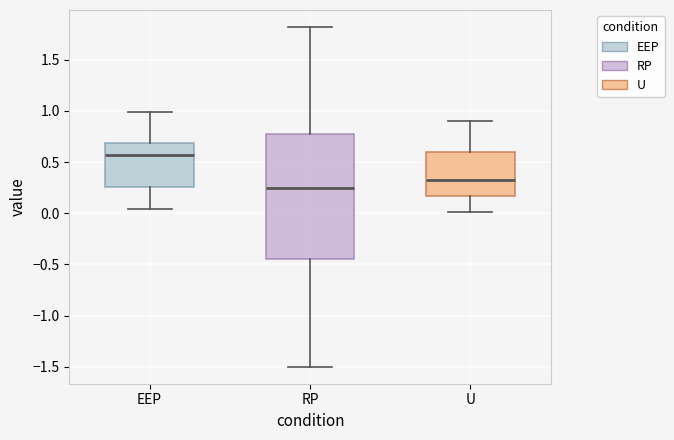

Reading left to right, read every box against the y-axis: the position of its median line, the range the box covers, and the ends of its whiskers. The values are not printed on the chart, so give them approximately, as read against the axis.

EEP: median 0.55, box 0.25 to 0.70, whiskers 0.05 to 1.00
RP: median 0.25, box -0.45 to 0.75, whiskers -1.50 to 1.80
U: median 0.35, box 0.15 to 0.60, whiskers 0.00 to 0.90